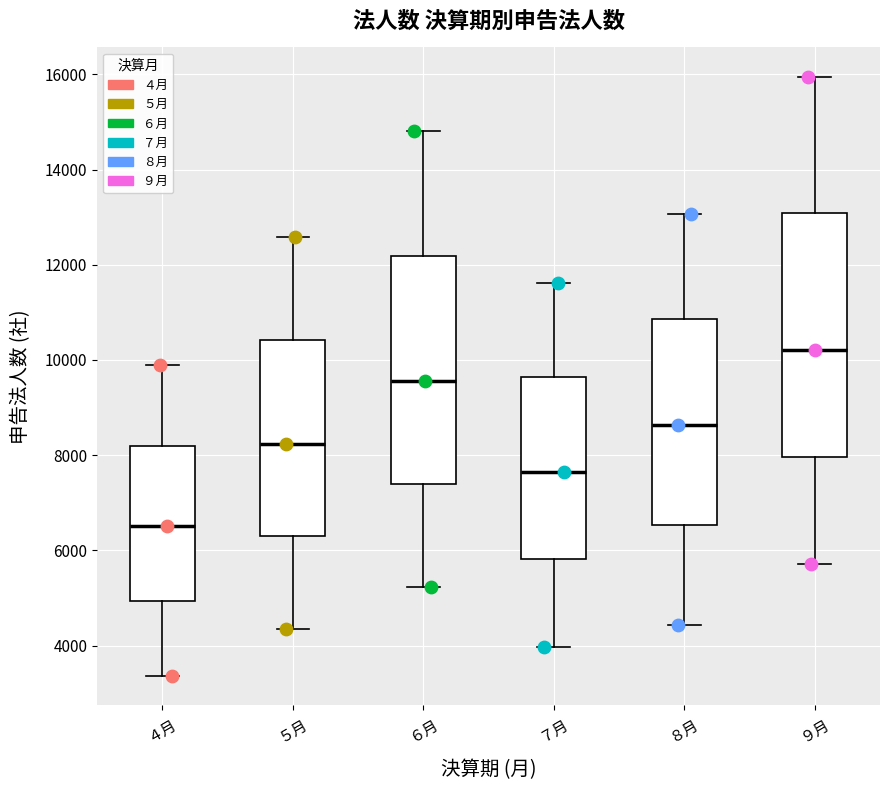

Reading left to right, read every box against the y-axis: the position of its median line, the range the box covers, and the ends of its whiskers. The values are not printed on the chart, so give them approximately, as read against the axis.

４月: median 6600, box 5000 to 8200, whiskers 3400 to 9800
５月: median 8200, box 6200 to 10400, whiskers 4400 to 12600
６月: median 9600, box 7400 to 12200, whiskers 5200 to 14800
７月: median 7600, box 5800 to 9600, whiskers 4000 to 11600
８月: median 8600, box 6600 to 10800, whiskers 4400 to 13000
９月: median 10200, box 8000 to 13000, whiskers 5800 to 16000